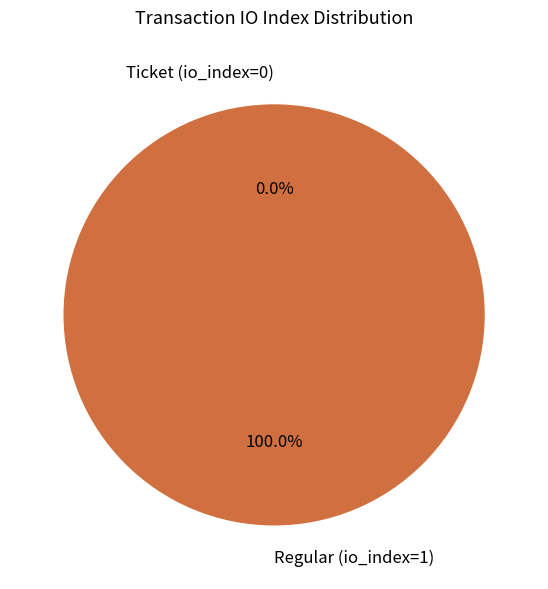

To the nearest percent, what is the average slice percentage?

50%